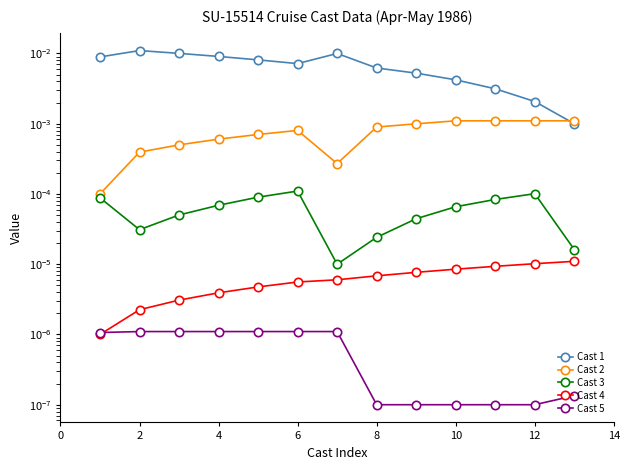

True or false: Cast 2 and Cast 4 intersect in this chart.

False